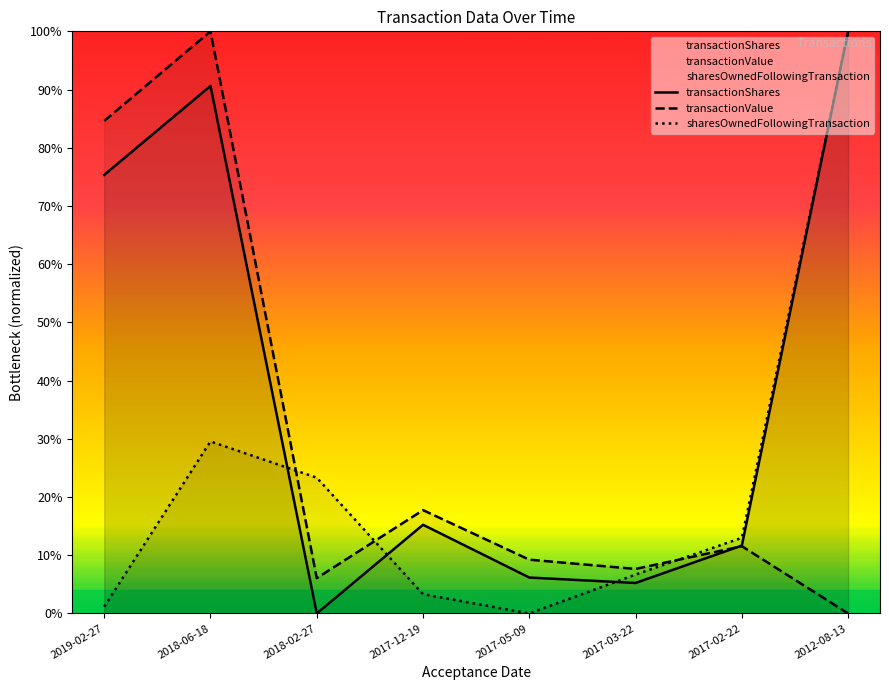

Read the transactionShares value at 2017-03-22.

0.1